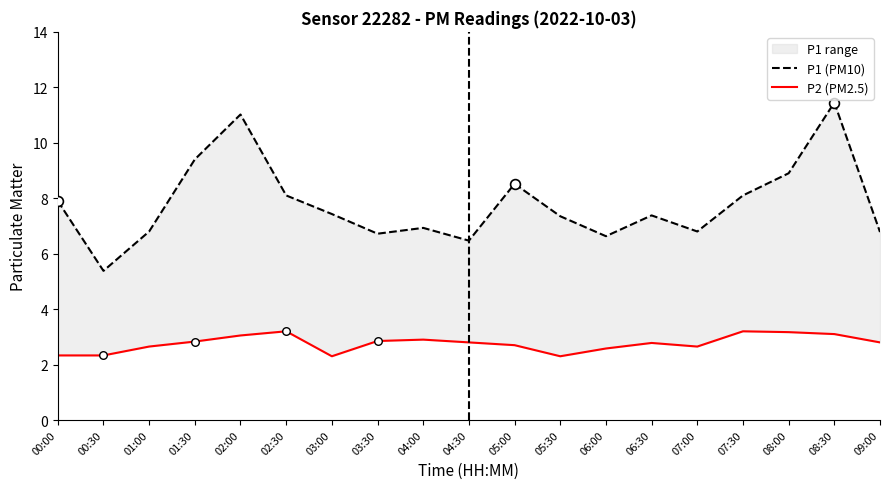

Is the value of P2 (PM2.5) at 03:00 greater than the value of P1 (PM10) at 06:30?

No